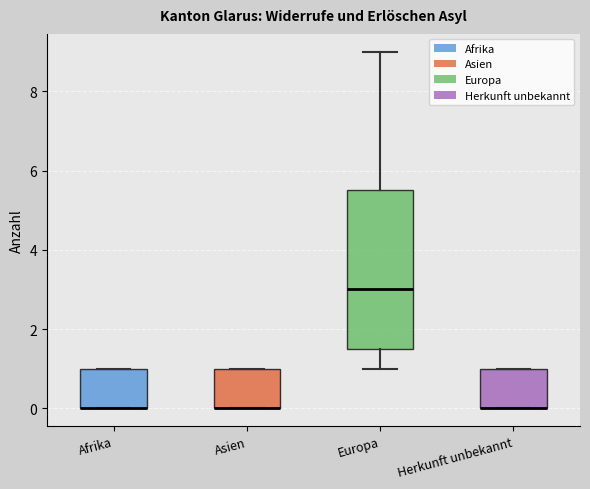

Where is the lower edge of the box for Afrika on the y-axis? The values are not printed on the chart, so give them approximately, as read against the axis.

0.0